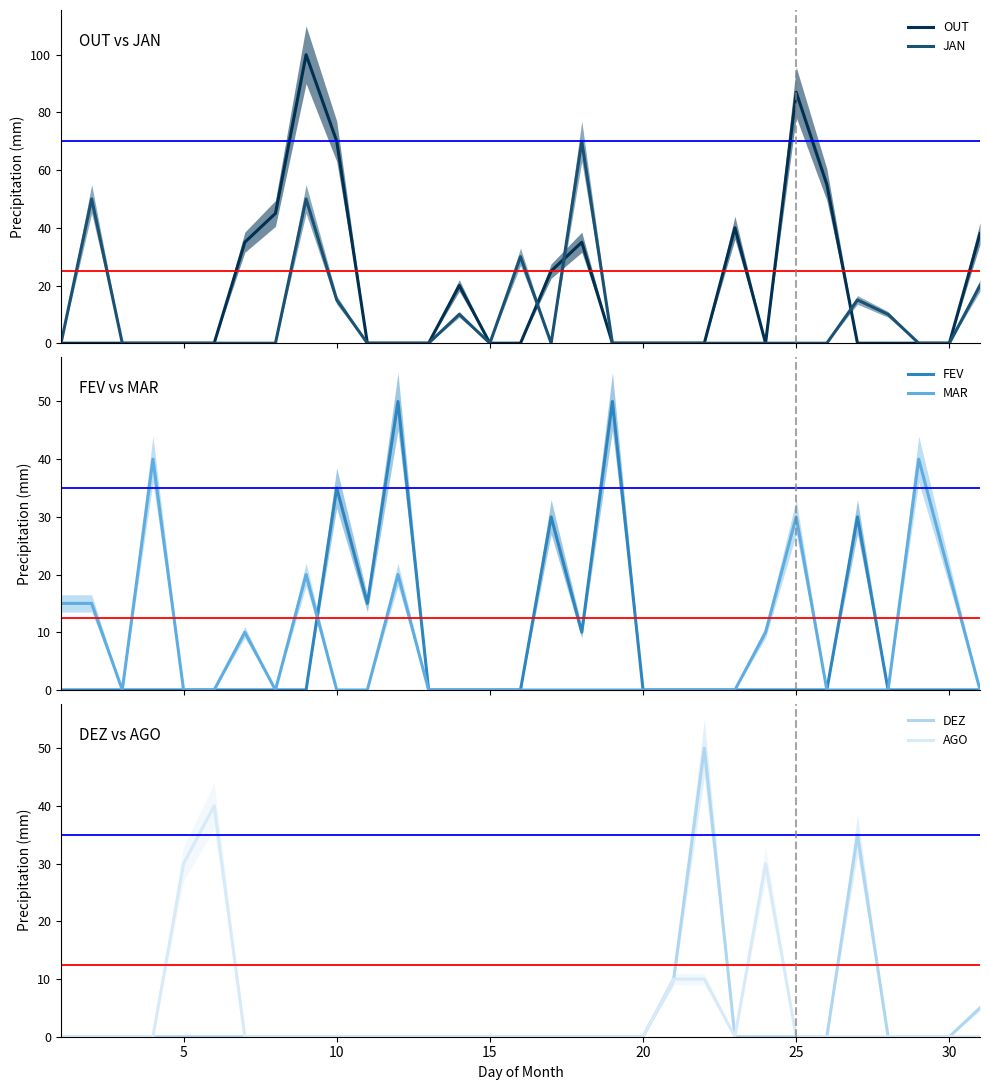

The AGO series shows 27 at 25. True or false?

False